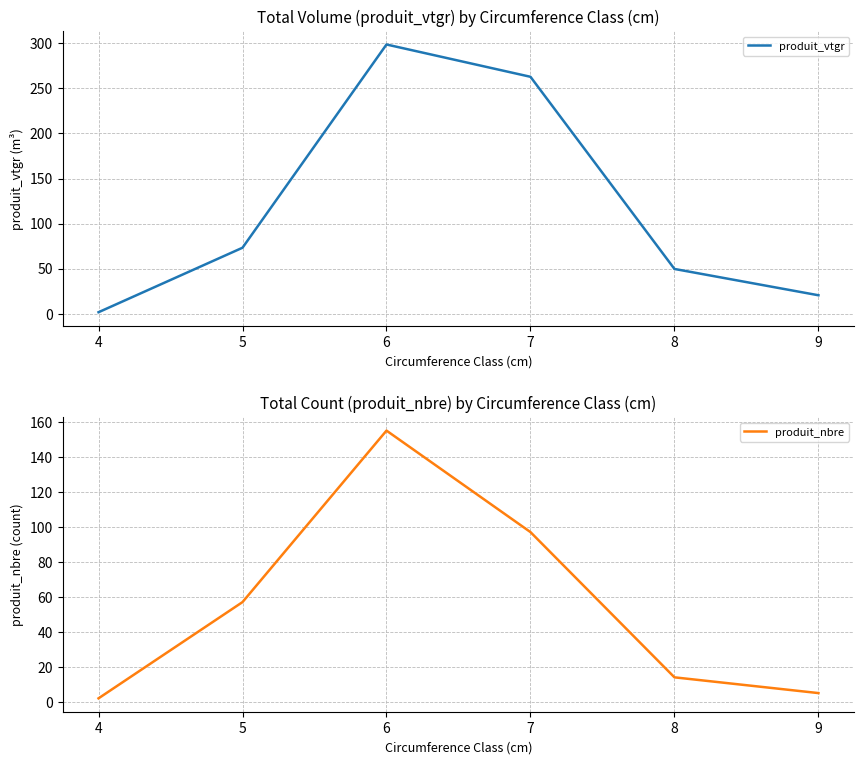

Rank the series by their maximum value, from highest to lowest.

produit_vtgr, produit_nbre